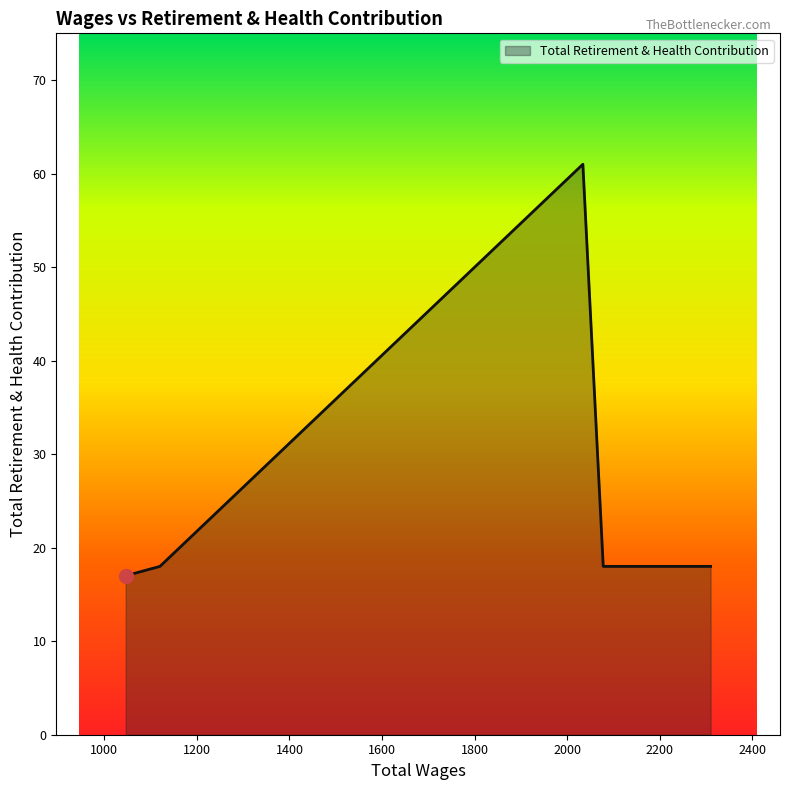

How many interior local peaks (higher than both neighbors) does the data have?

1